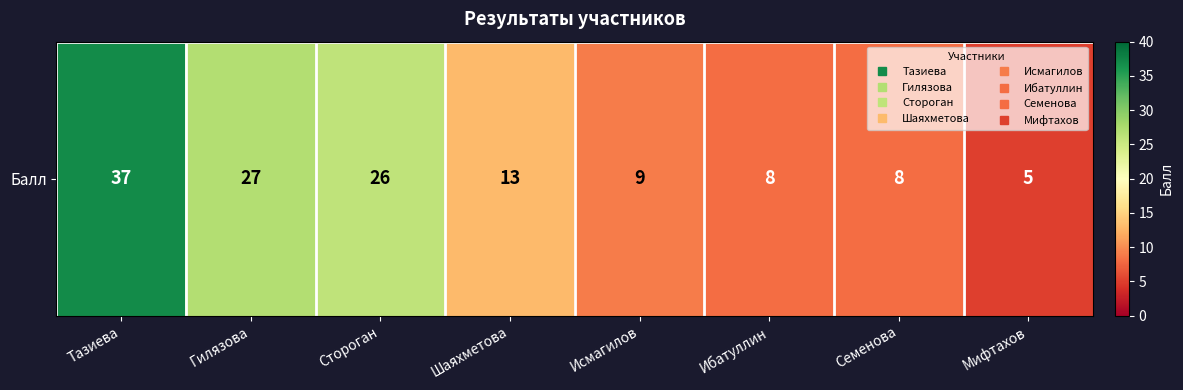

Which has a higher value, Шаяхметова or Ибатуллин?

Шаяхметова